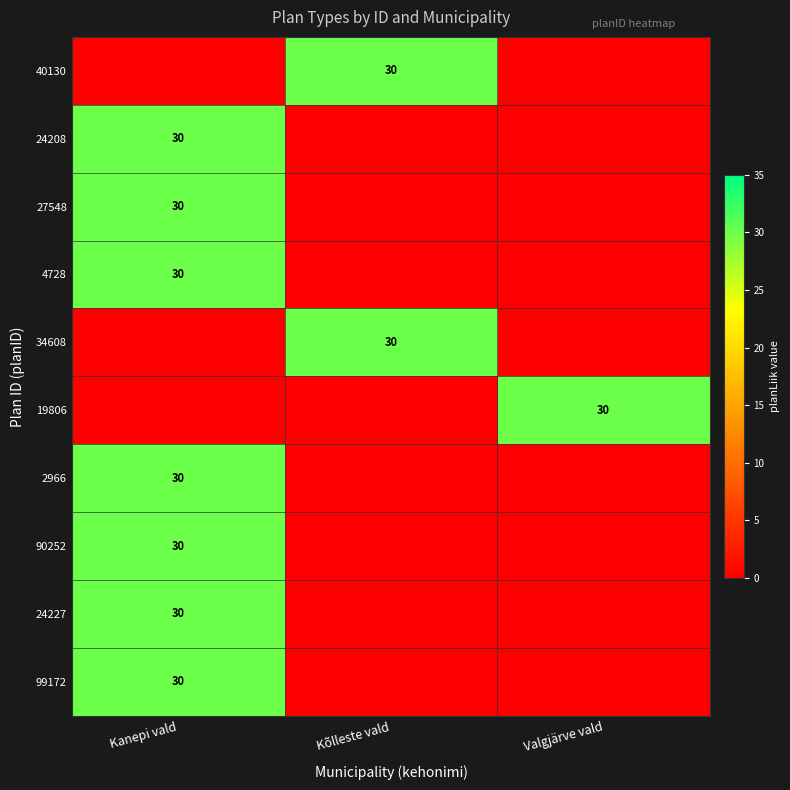

What is the spread (max minus min) of values at Valgjärve vald?

30